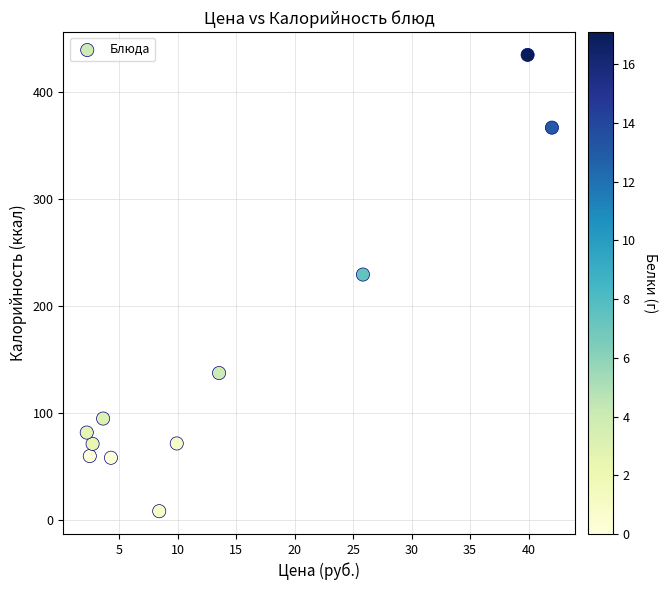

What is the average X value?

14.1